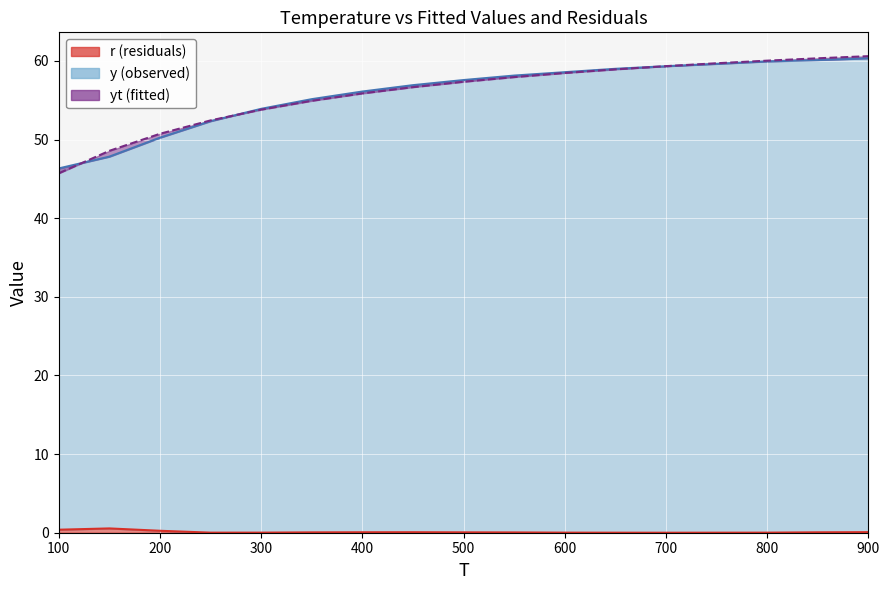

Which series has the largest range (max minus min)?

yt